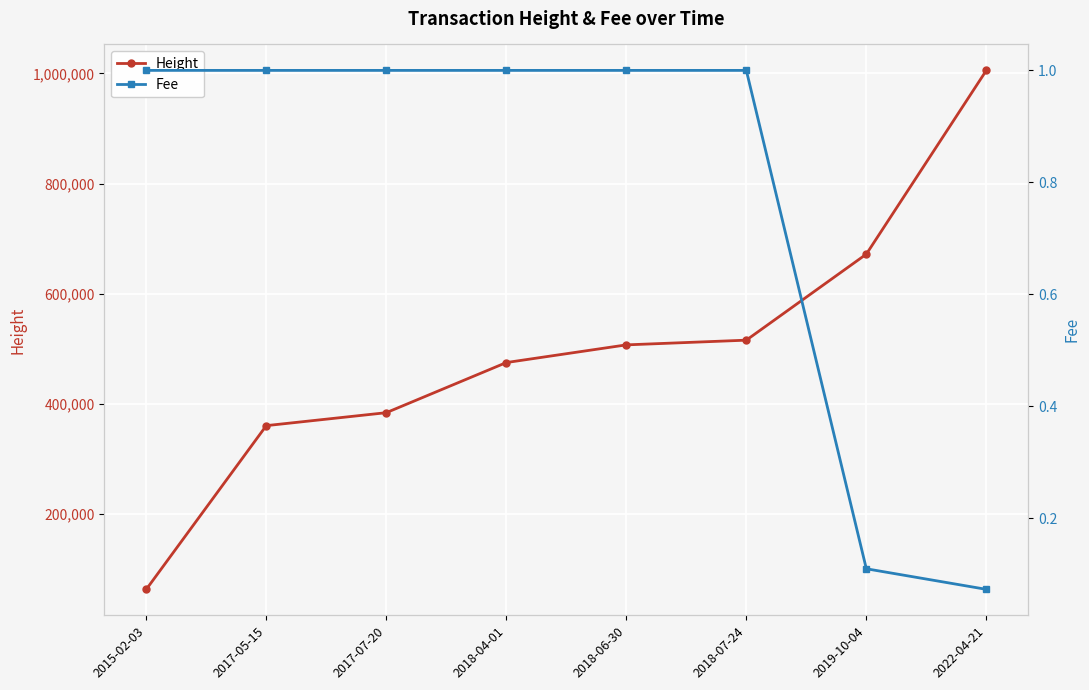

What is the value of the Fee point at the 7th from the left?

0.1